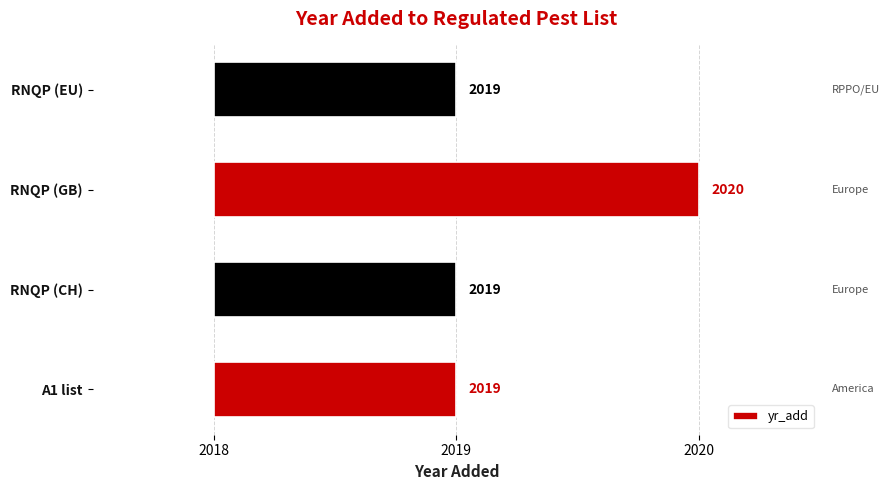

Reading right to left, transcribe all the data shown in this chart.

1	2	1	1